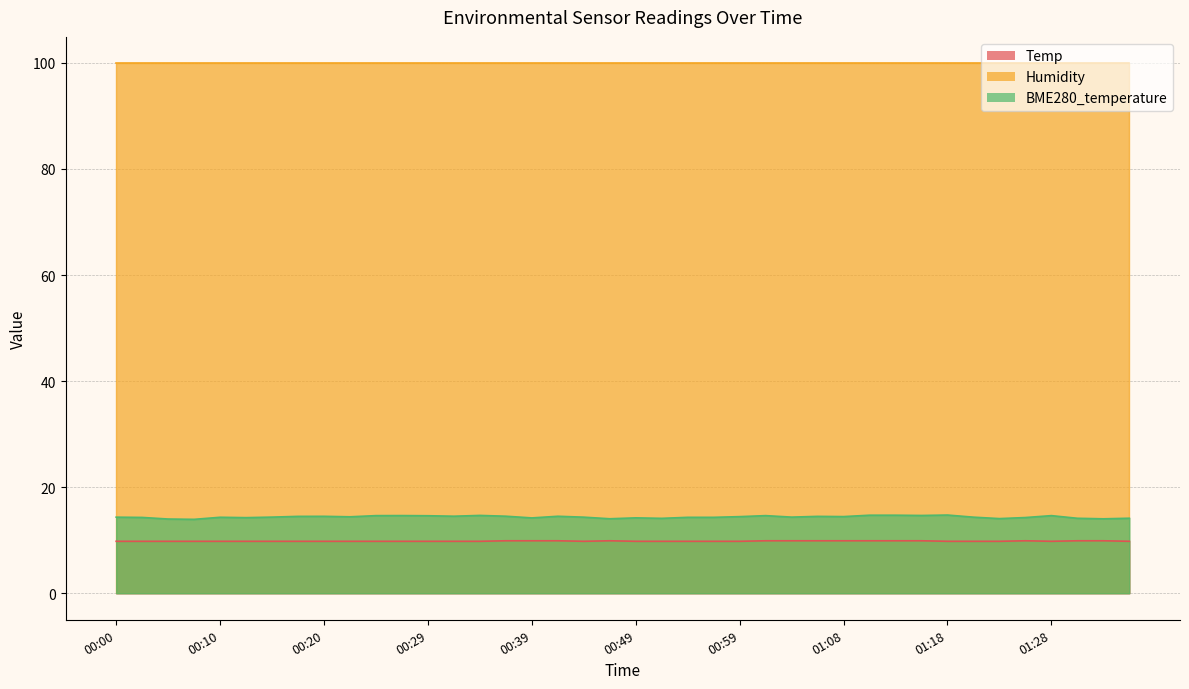

True or false: Temp and BME280_temperature cross at least once.

False